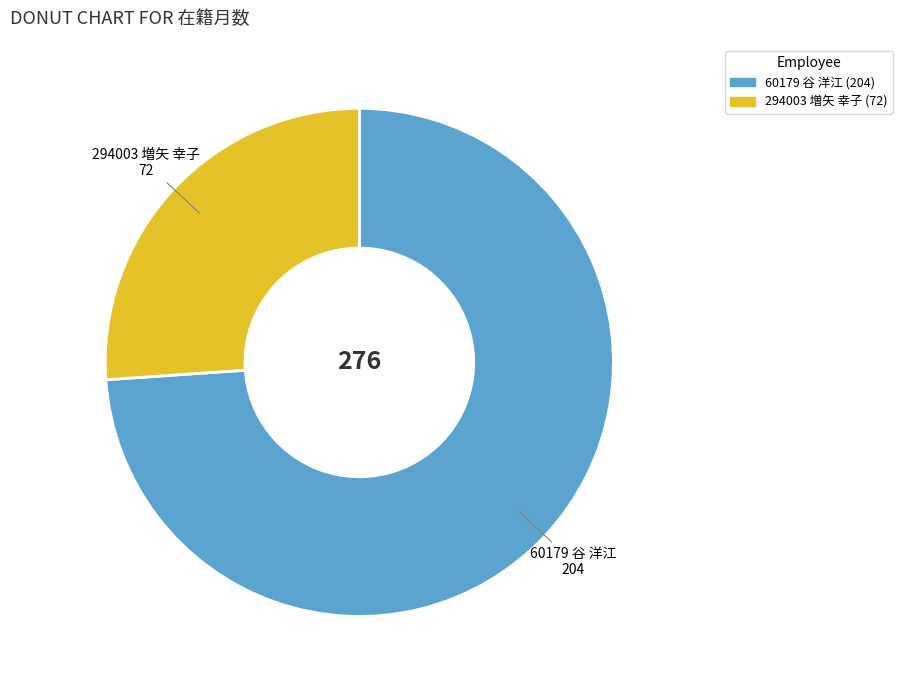

Is there any slice that represents more than half of the pie?

Yes